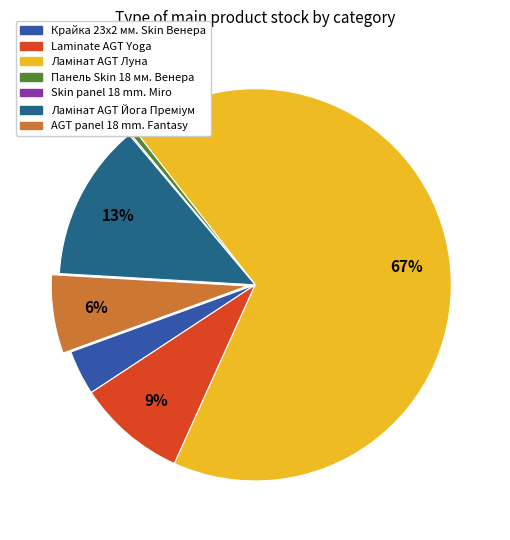

To the nearest percent, what is the difference between the Laminate AGT Yoga and Панель Skin 18 мм. Венера slice percentages?

9%